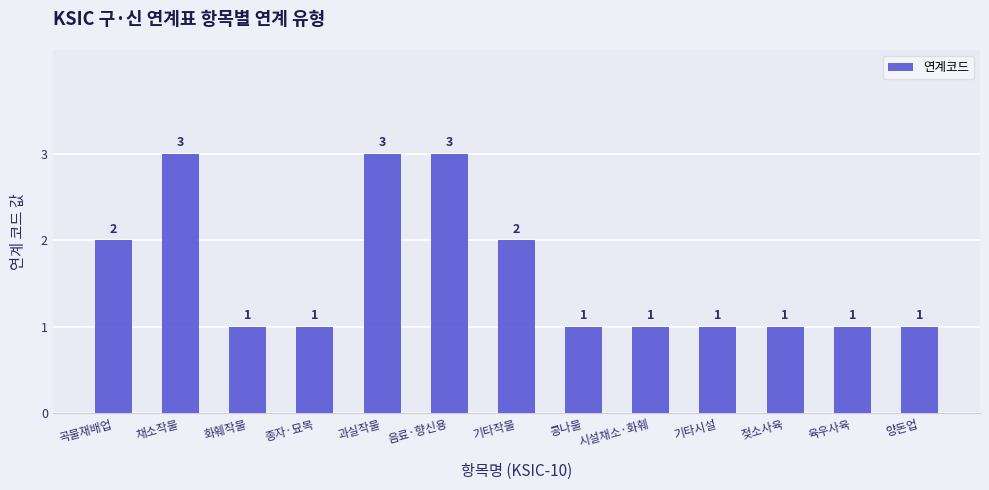

What is the maximum value shown in the chart?

3